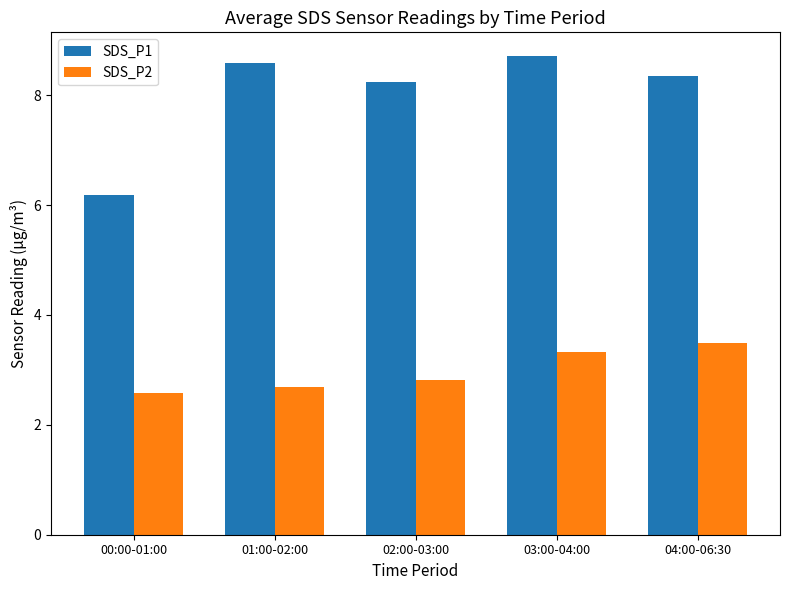

What are all the series names shown in the legend?

SDS_P1, SDS_P2